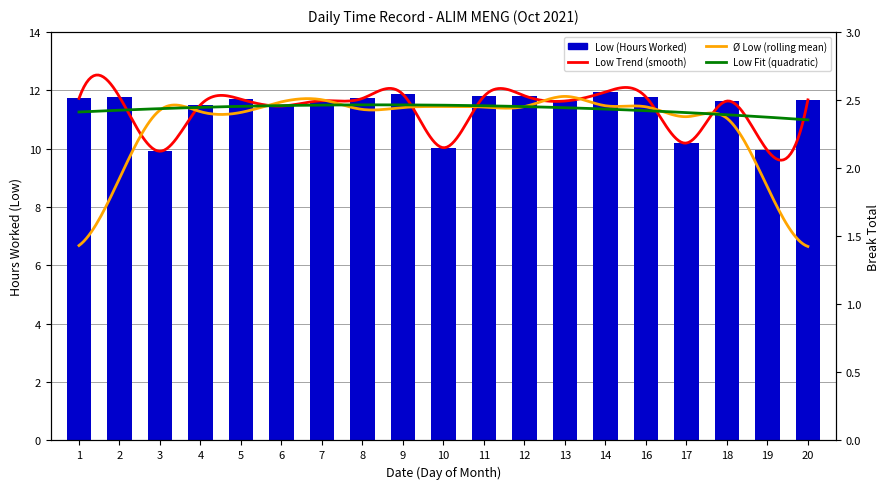

How many bars are there in total?

19